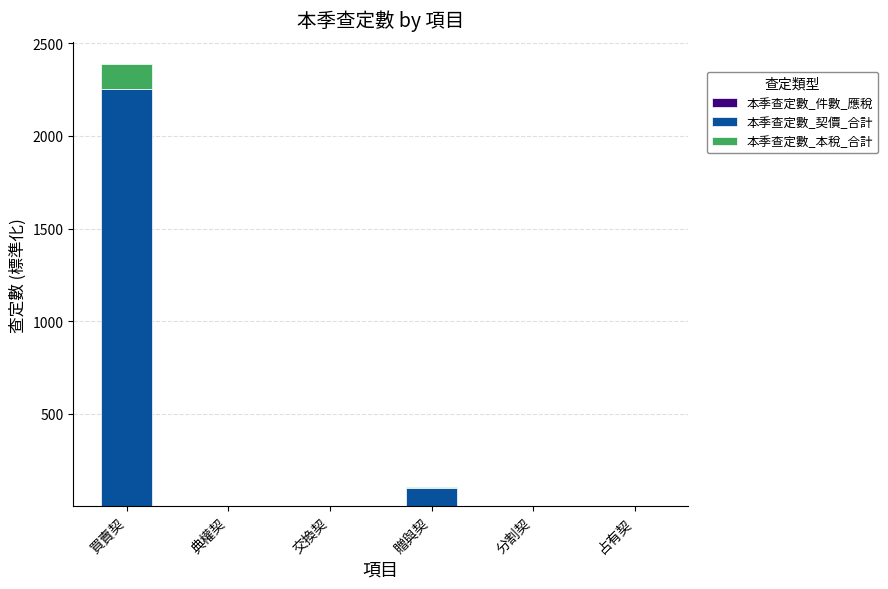

At which category is the sum across all series the highest?

買賣契